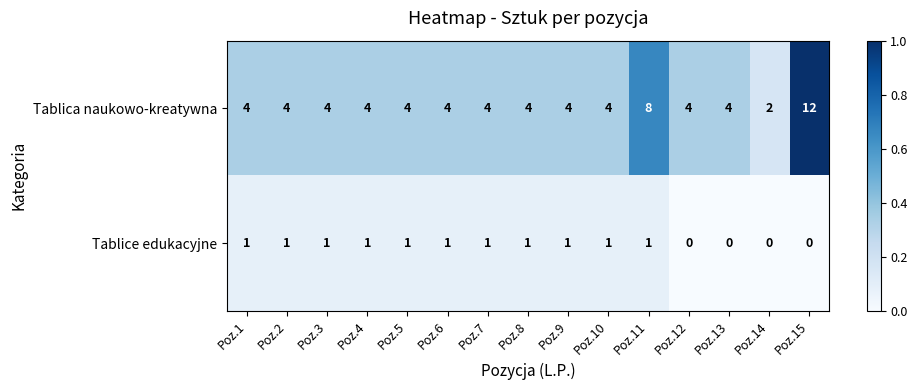

What is the sum of the Tablica naukowo-kreatywna values at Poz.6 and Poz.9?

8